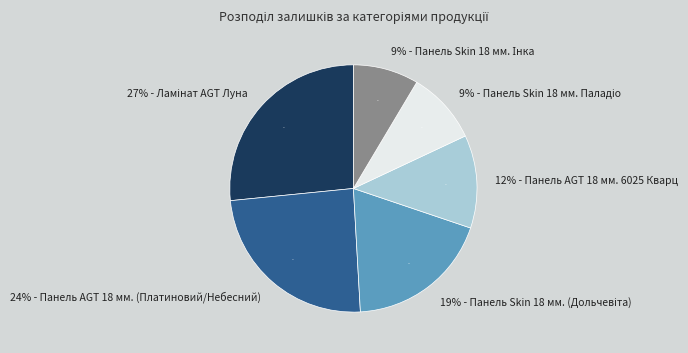

What percentage is NOT represented by Панель Skin 18 мм. (Дольчевіта)?

81.1%